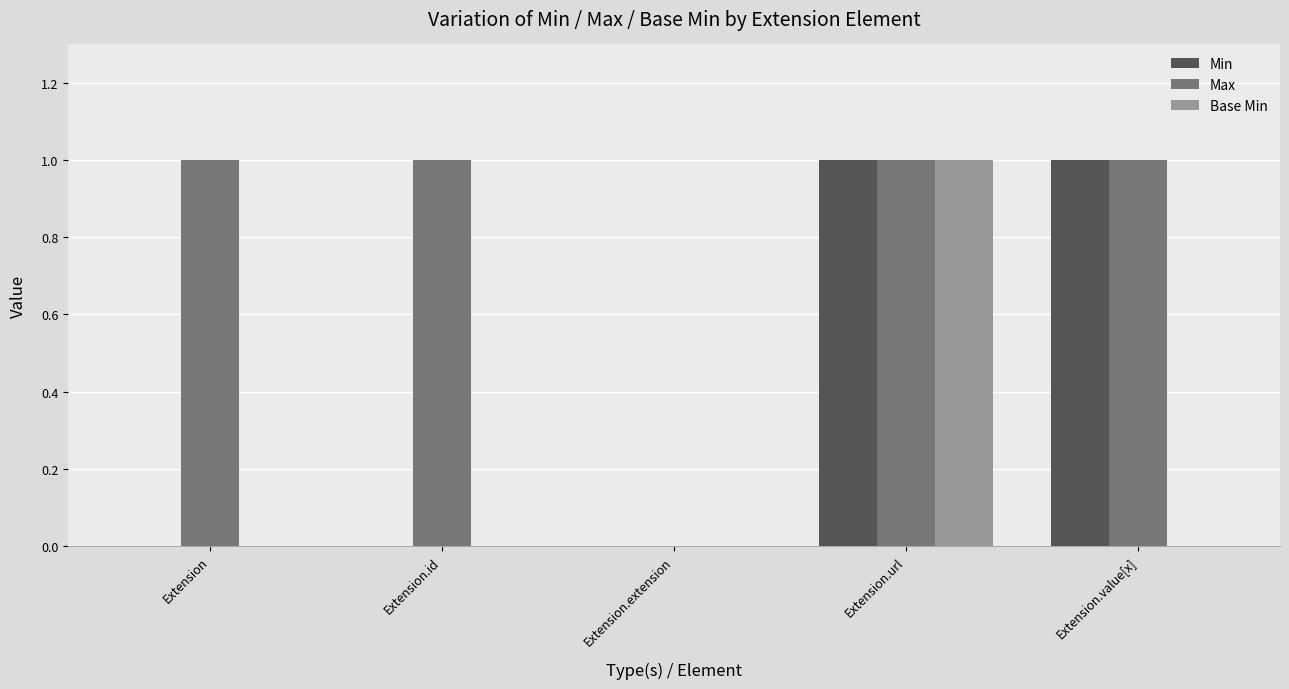

The Max series shows 1 at Extension. True or false?

True